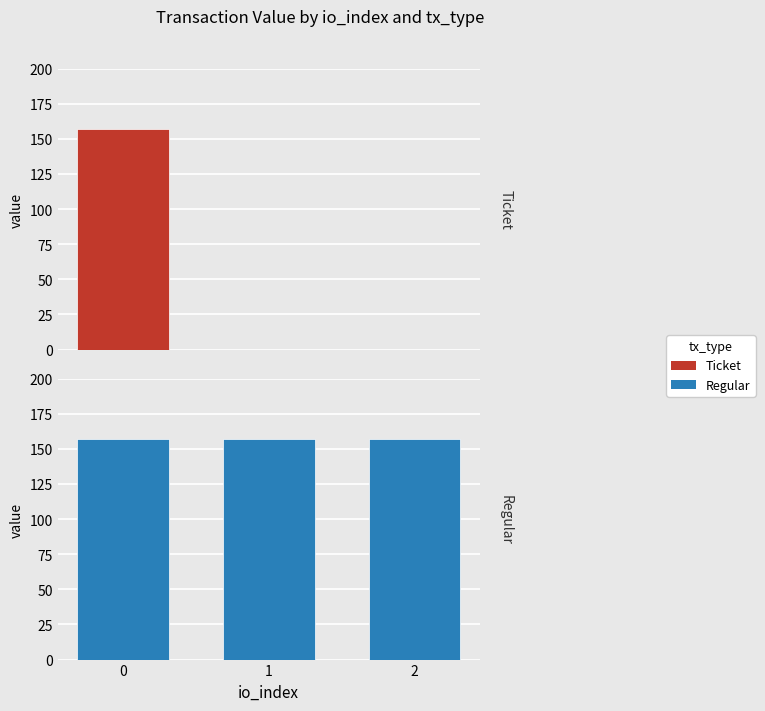

What is the total value across all series at 0?

313.9